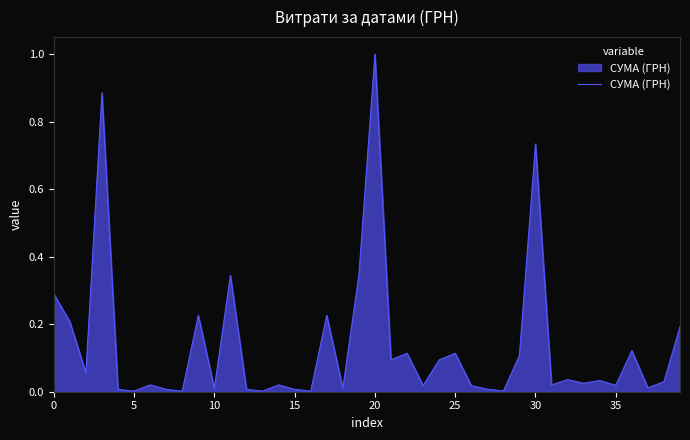

What is the difference between the maximum and minimum values?

1.0